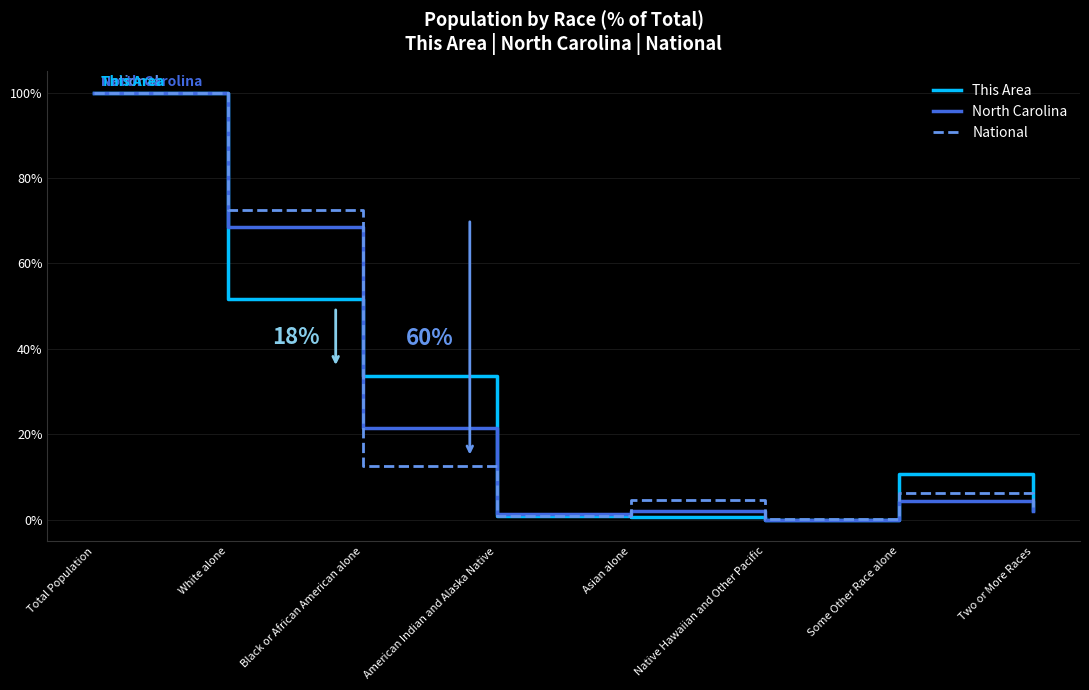

The National series shows 4.8 at Asian alone. True or false?

True